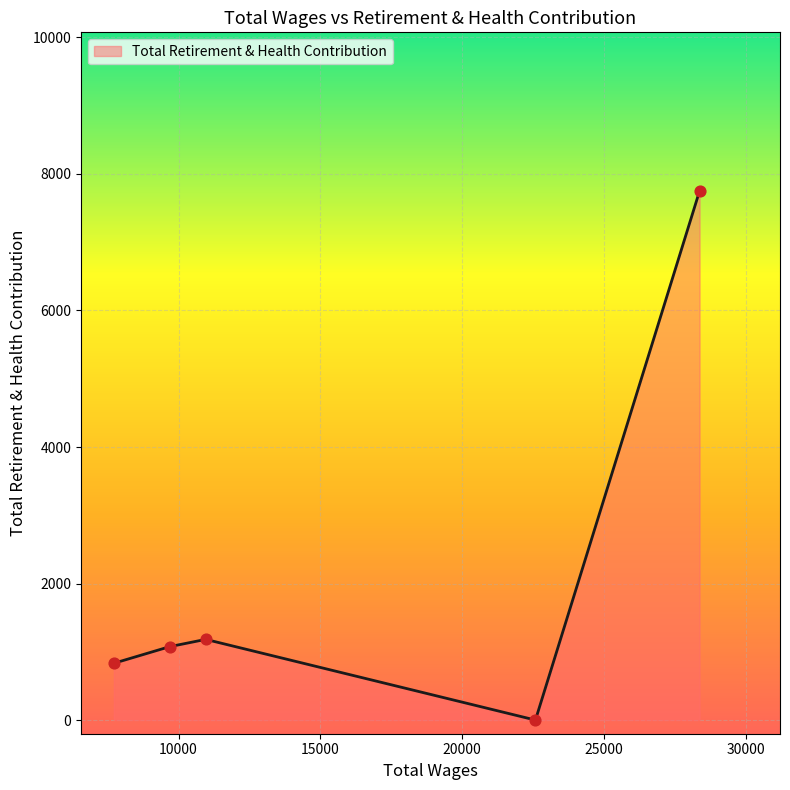

What is the difference between the maximum and minimum values?

7750